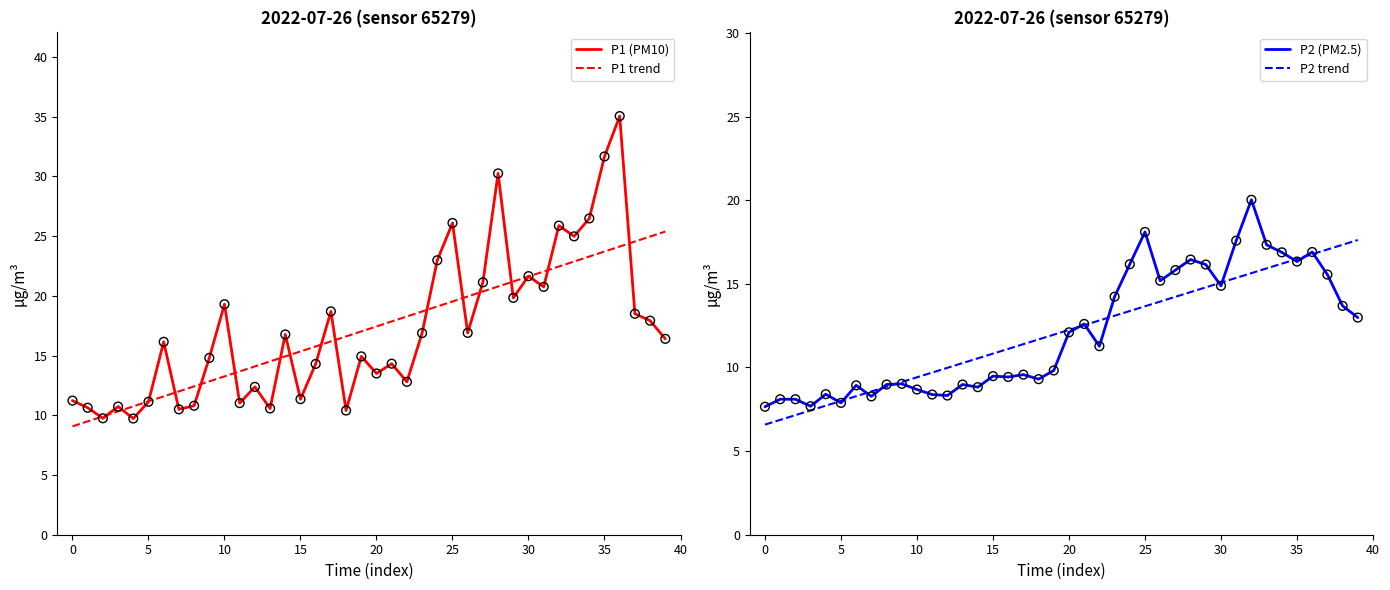

Which series contains the lowest Y value?

P2 trend